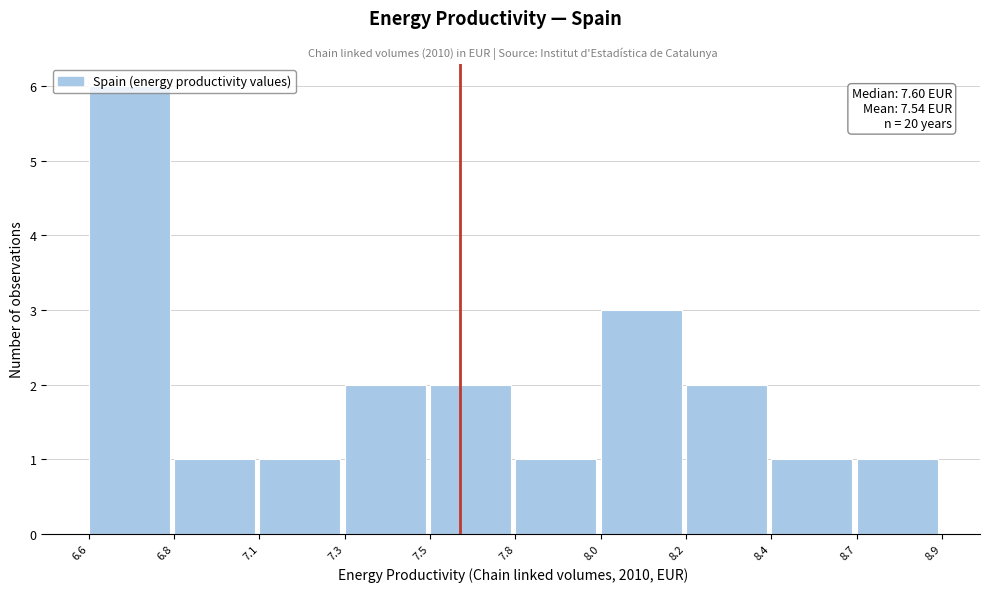

The value at 7.1 is 1. True or false?

True